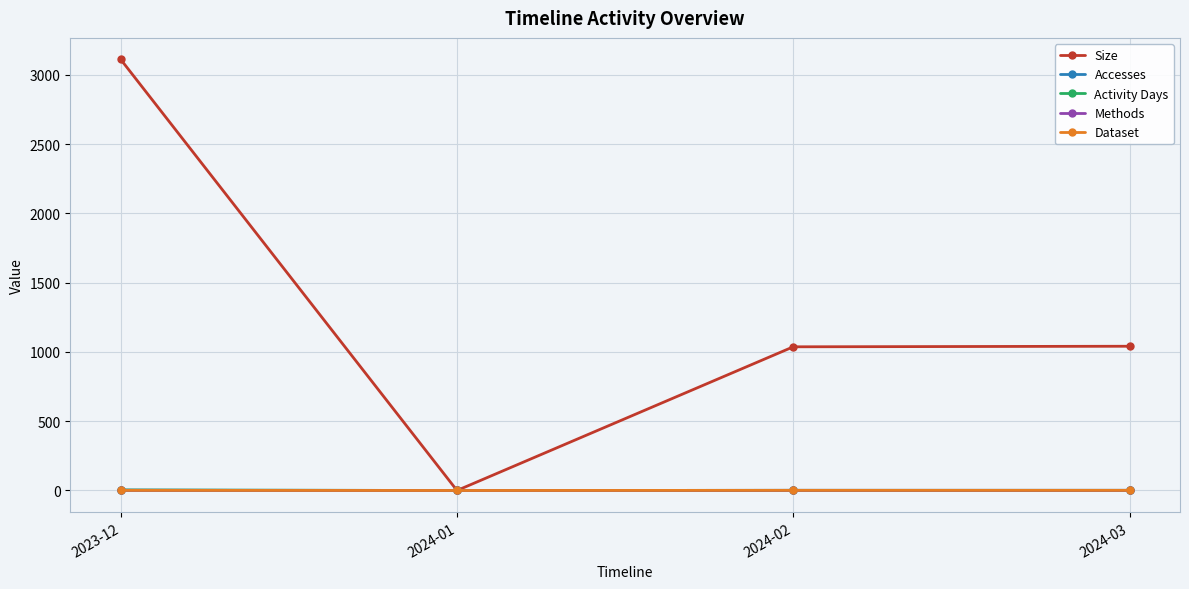

True or false: Dataset and Size intersect in this chart.

False